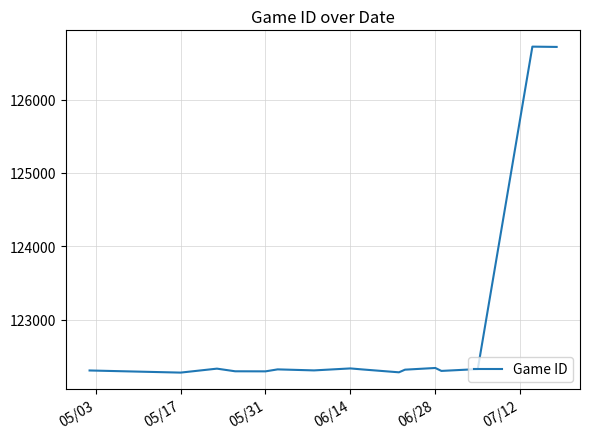

What is the difference between the maximum and minimum values?

4443